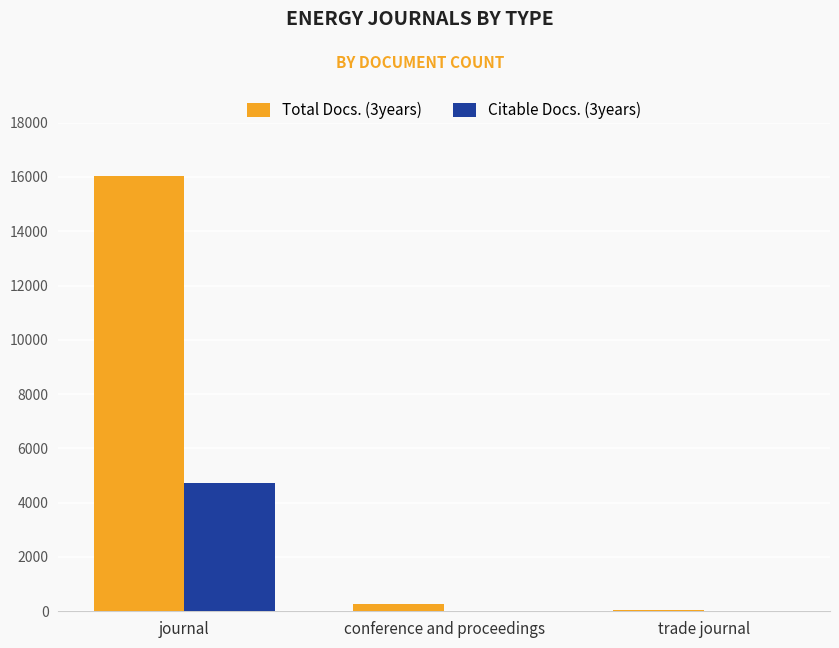

Which series has the largest total across all categories?

Total Docs. (3years)